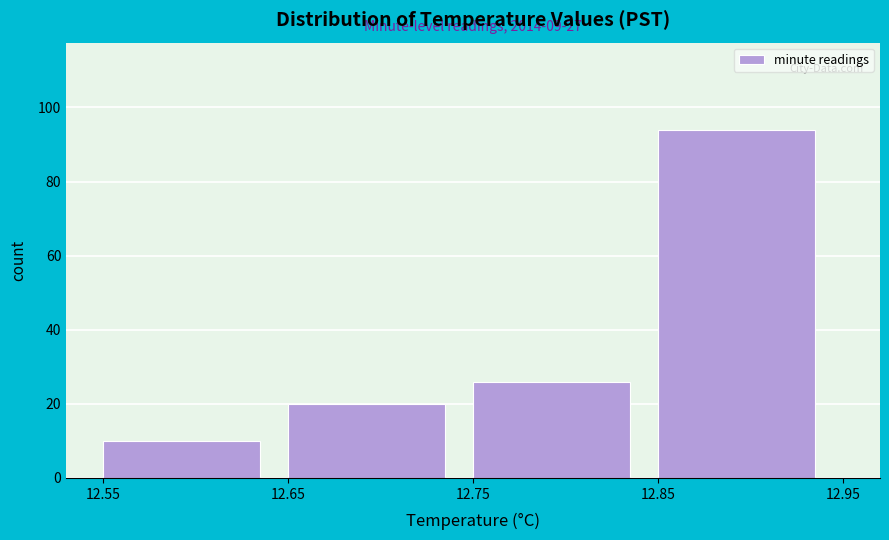

Which range on the x-axis has the tallest bar?

12.85 to 12.95